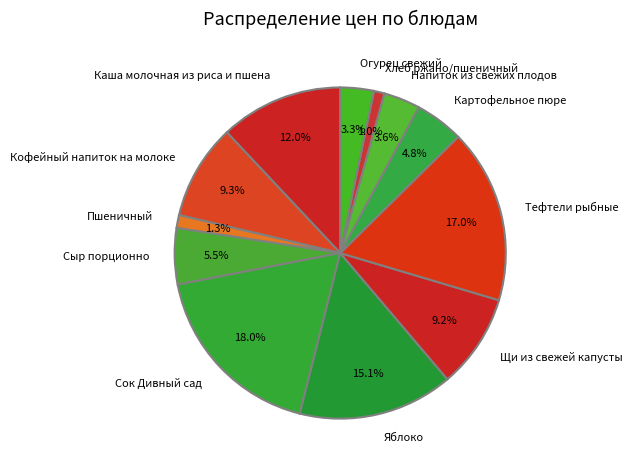

To the nearest percent, what is the difference between the largest and smallest slice percentages?

17%